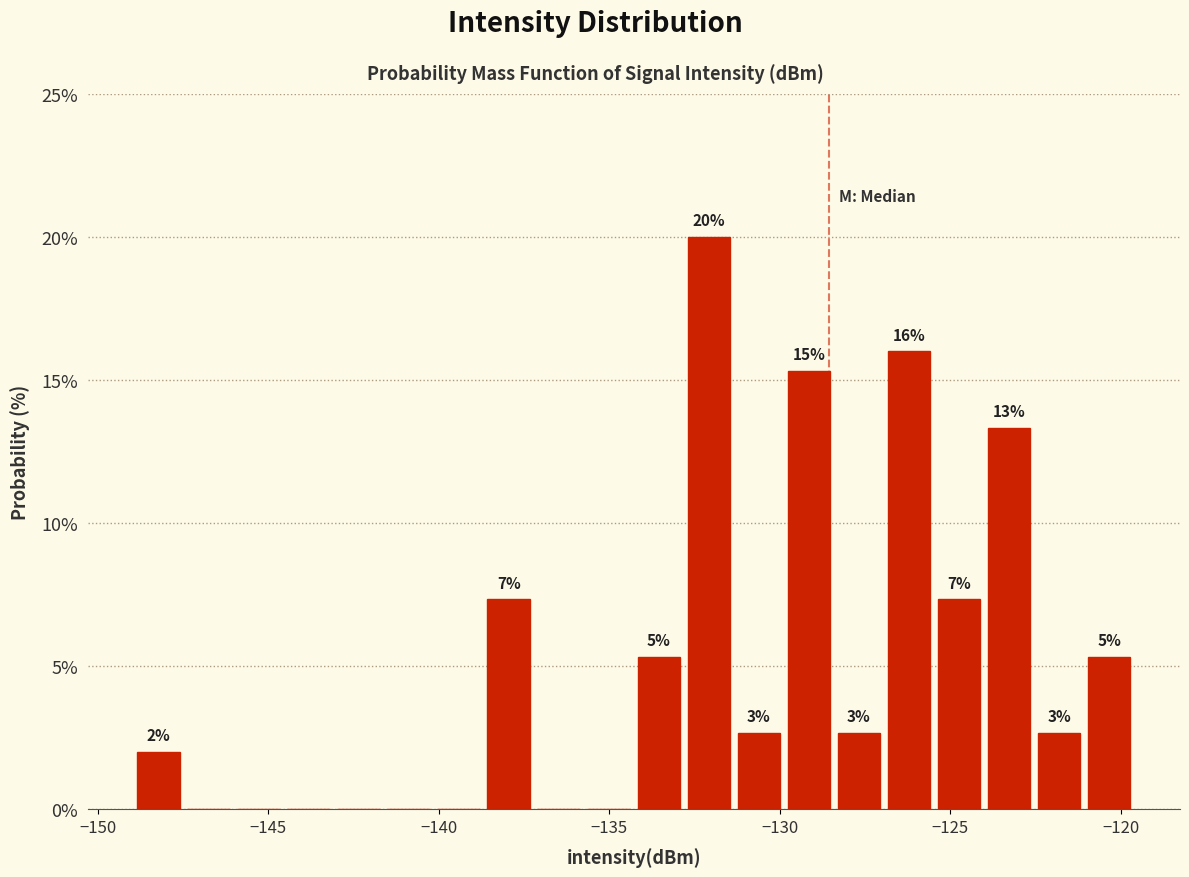

Read against the x-axis, roughly where is the centre of the tallest bar?

-132.0